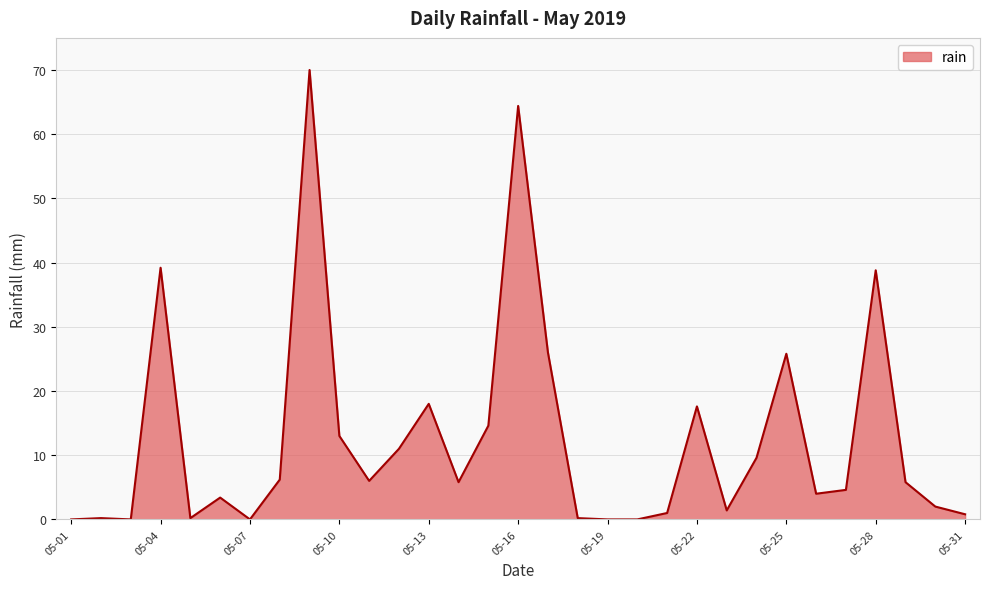

What is the difference between the maximum and minimum values?

70.0